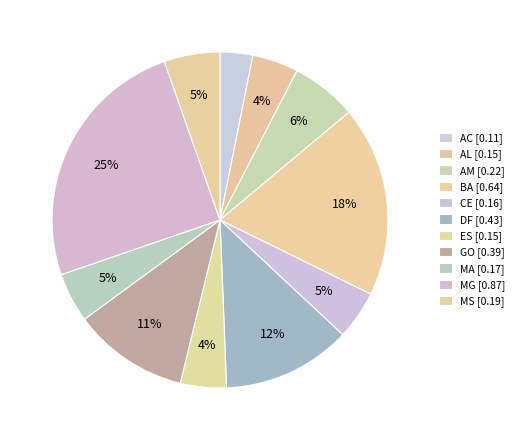

How many slices are in this pie chart?

11